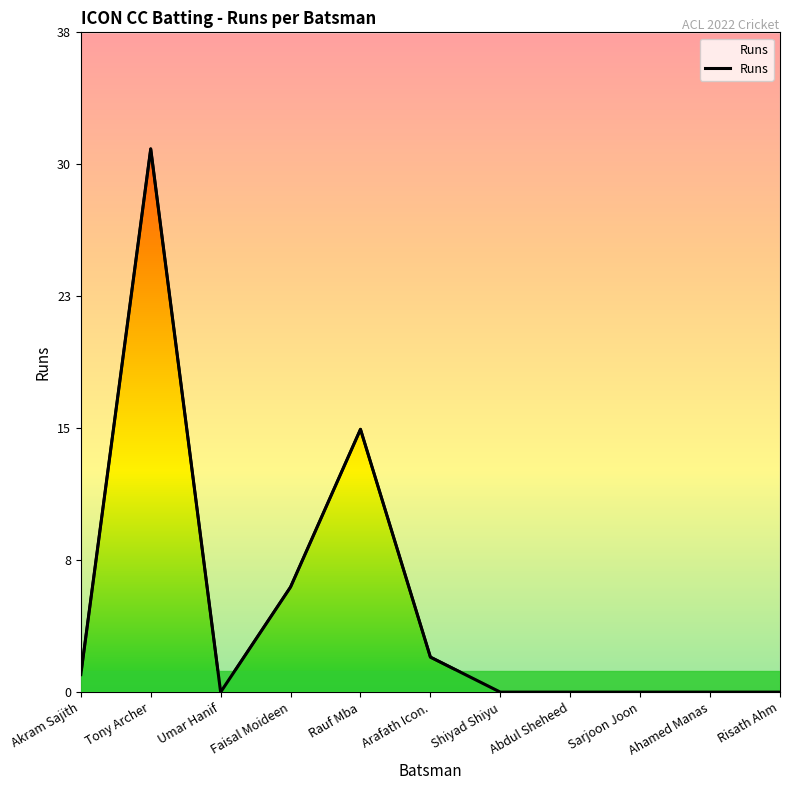

Does the chart have visible grid lines?

No